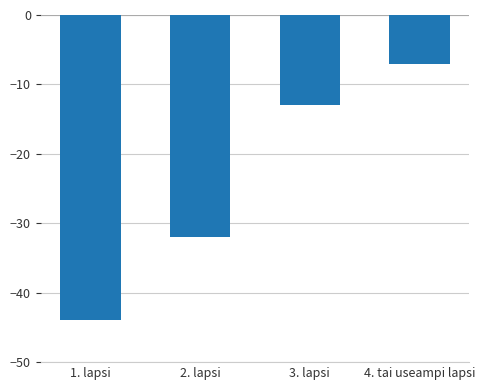

Rank the categories by value from lowest to highest.

1. lapsi, 2. lapsi, 3. lapsi, 4. tai useampi lapsi